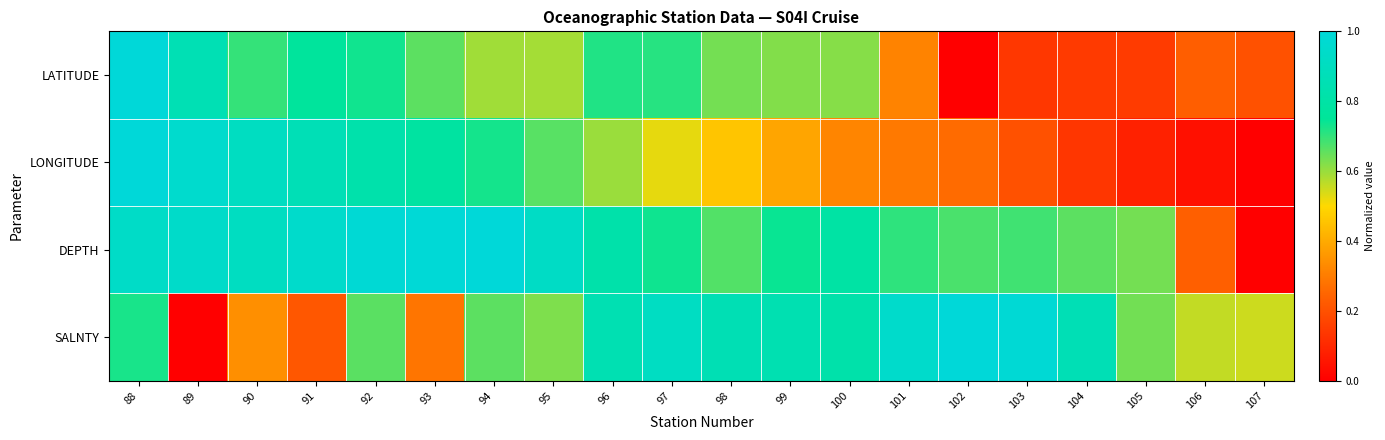

At how many categories does at least one series exceed 0?

20